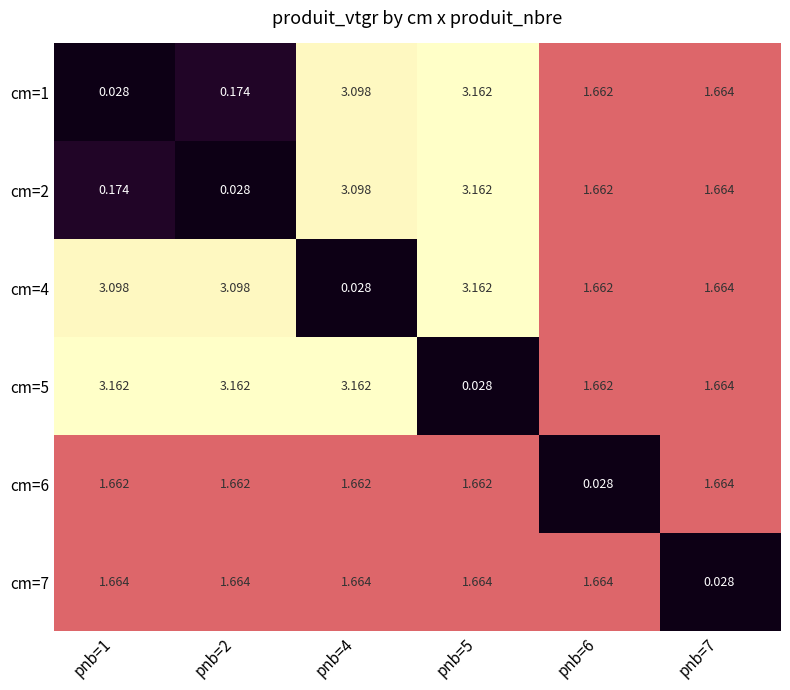

Is the value of cm=1 at pnb=2 greater than the value of cm=6 at pnb=5?

No